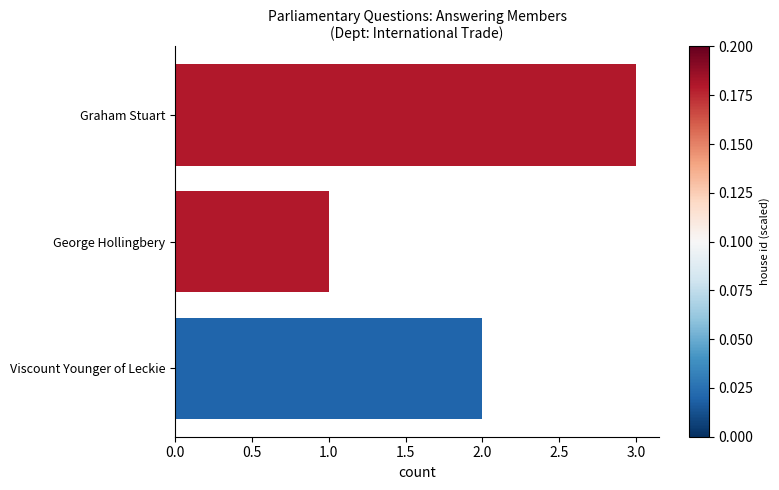

What is the average value?

2